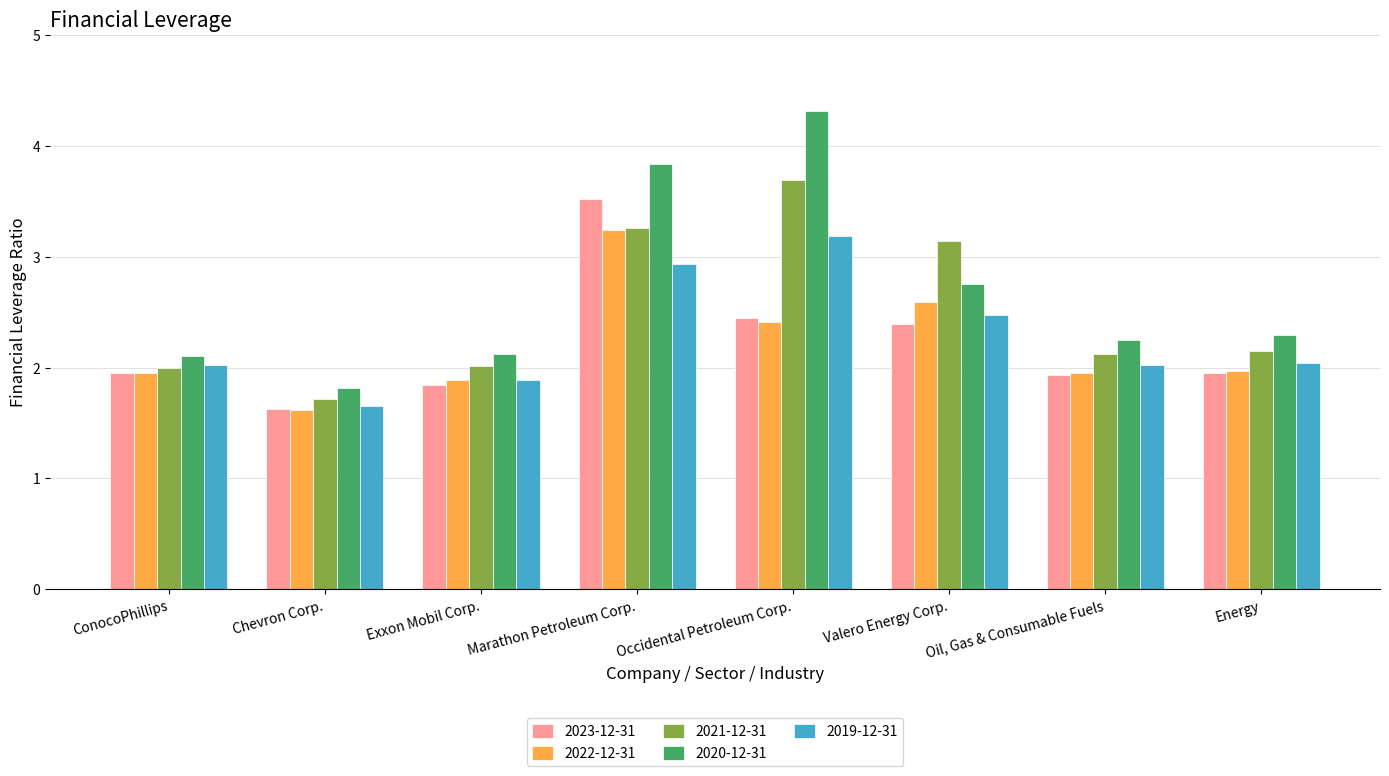

Which series has the widest spread of values?

2020-12-31